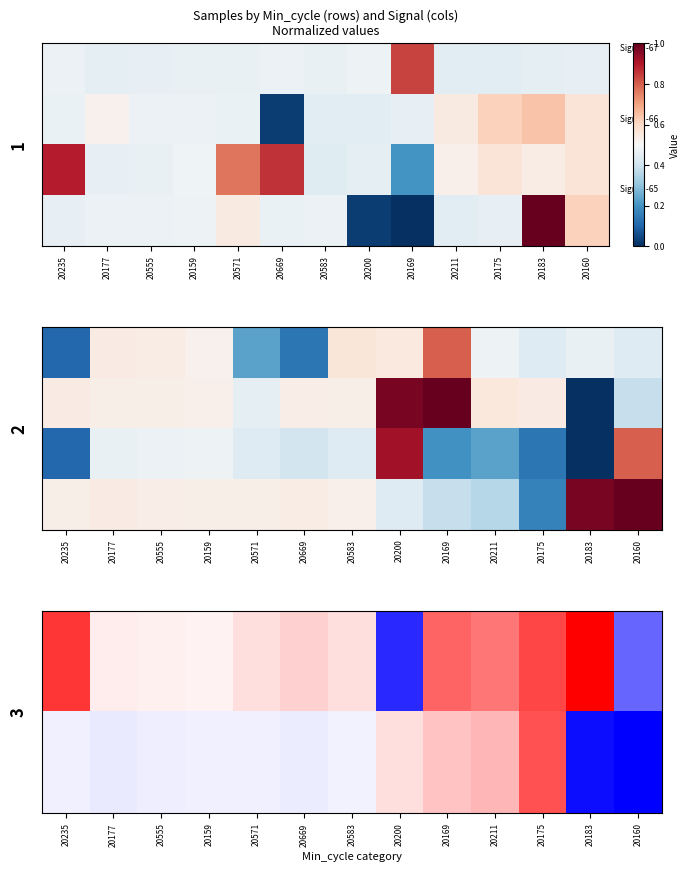

List the series in order of their peak value, highest first.

-68, -64, -65, -67, -69, -66